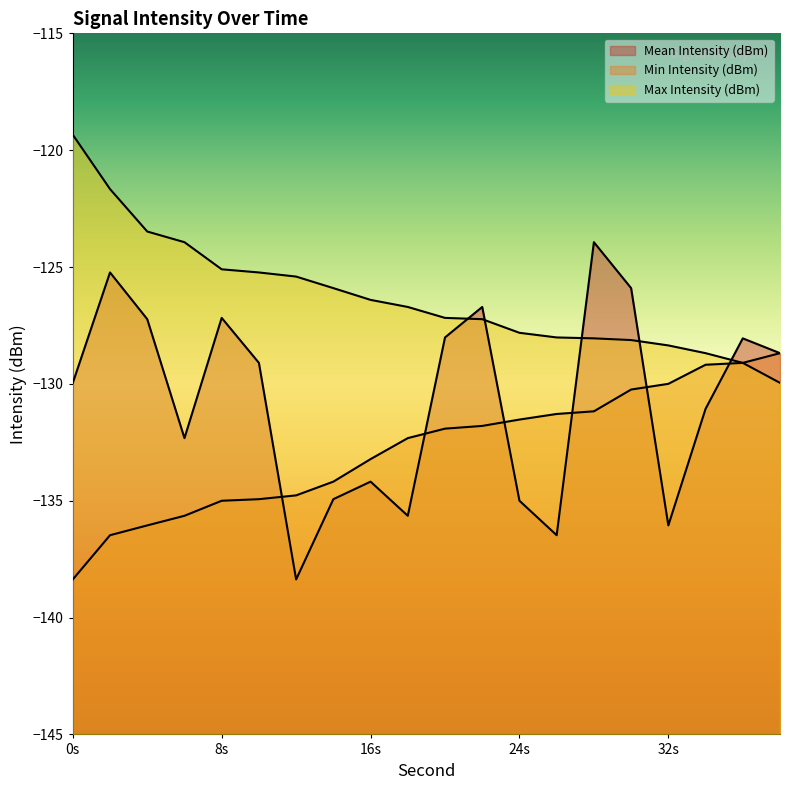

How many values in the Min Intensity (dBm) series exceed -131?

5